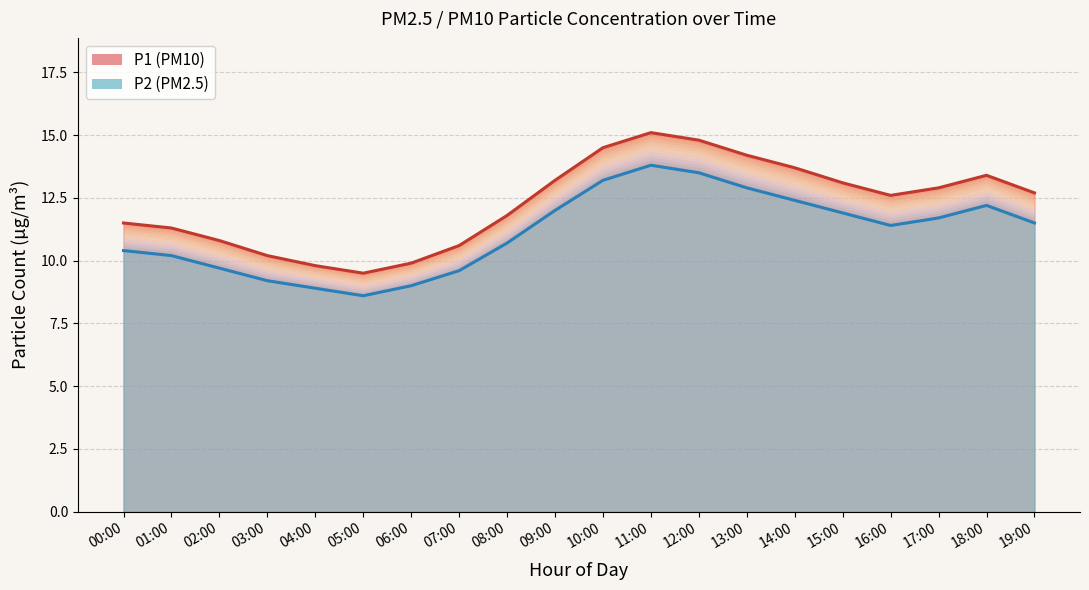

Is it true that P2 equals 9.2 at 03:00?

True